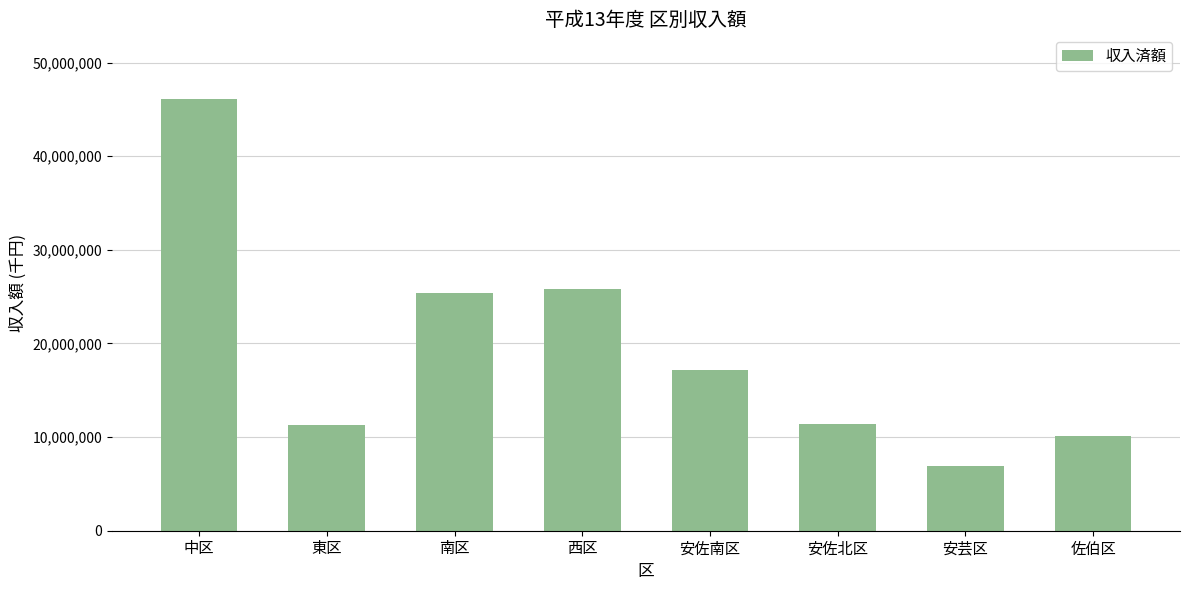

The chart shows a value of 6392030 at 佐伯区. True or false?

False